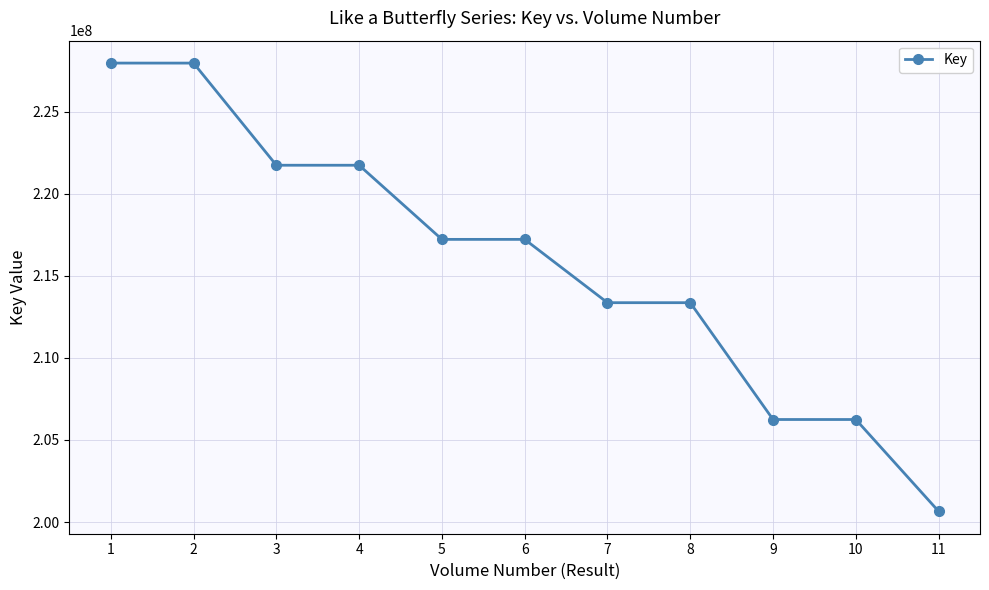

What is the change in value from 3 to 6?

-4514891